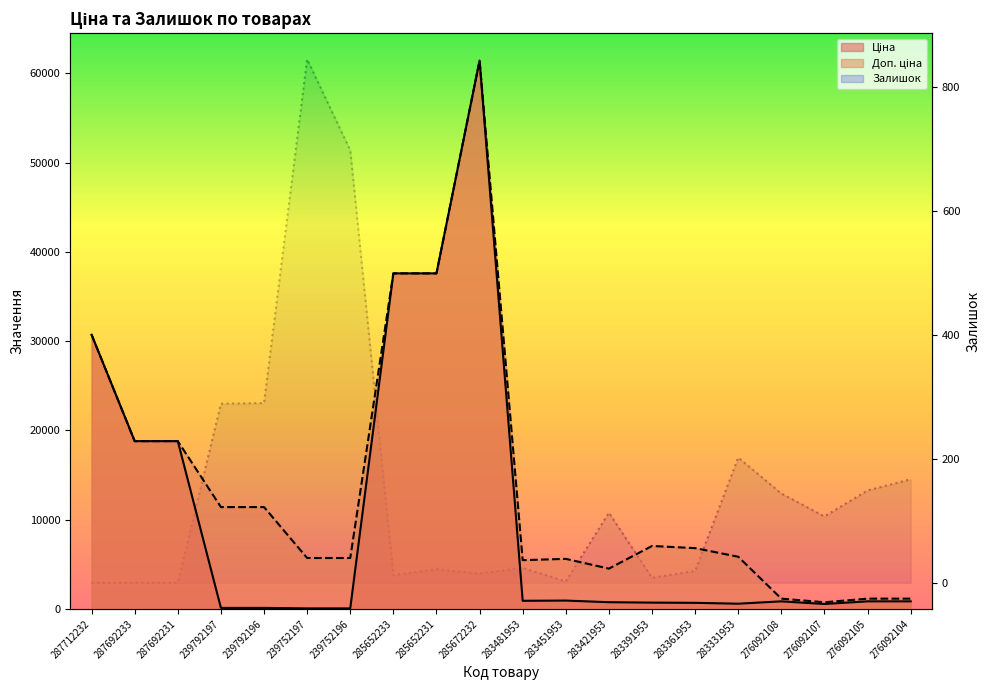

The Доп. ціна series shows 57083.8 at 285652233. True or false?

False